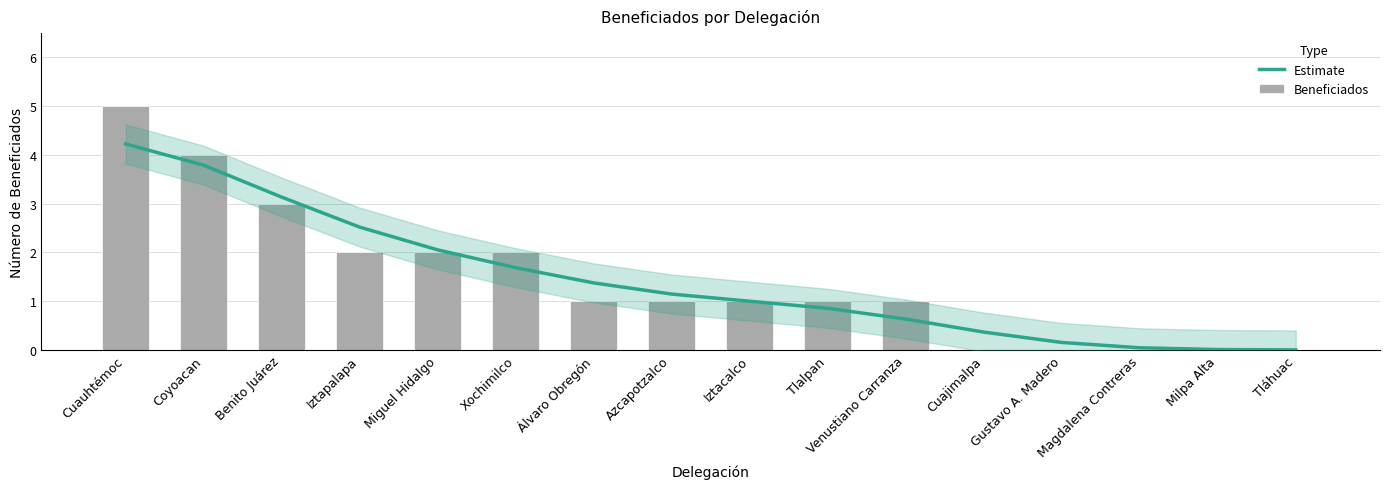

What is the maximum value shown in the chart?

5.0